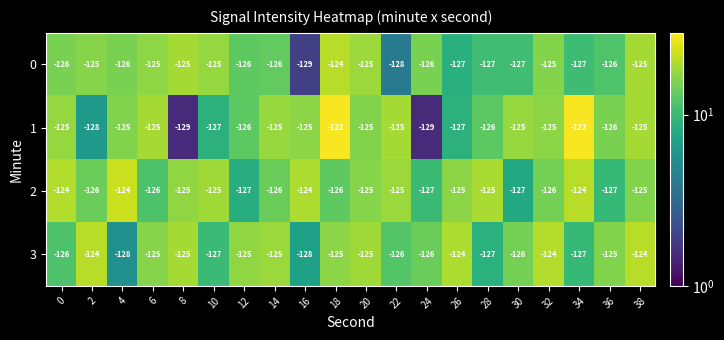

What is the sum of the 2 values at 36 and 26?

-252